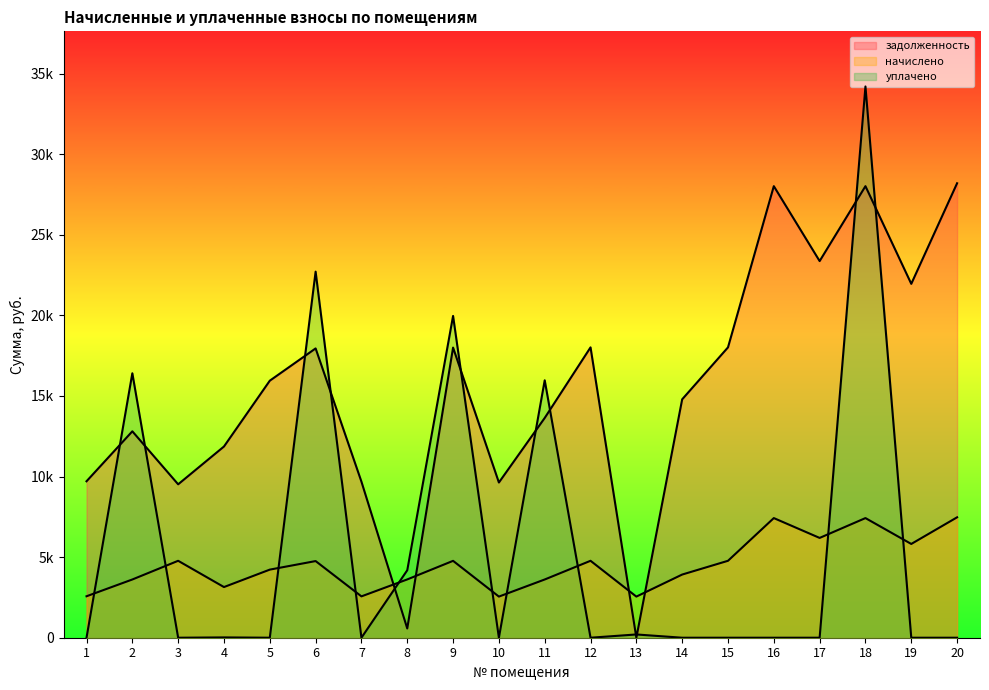

Which label corresponds to the largest value in the chart?

18